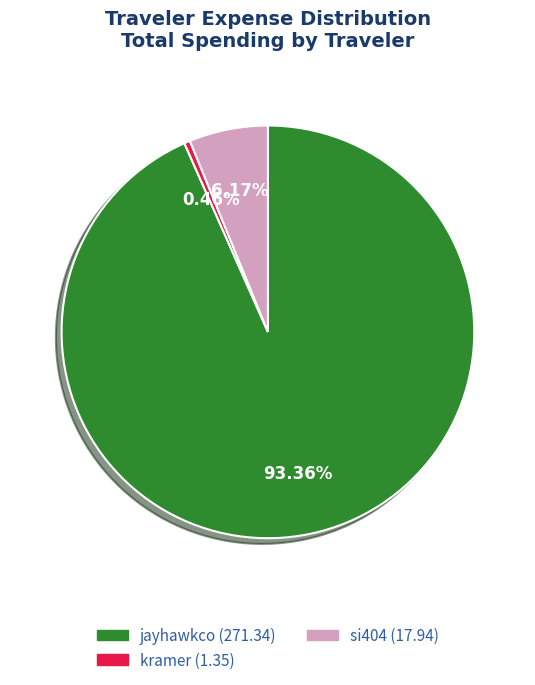

Is it true that jayhawkco is 83% of the pie?

False